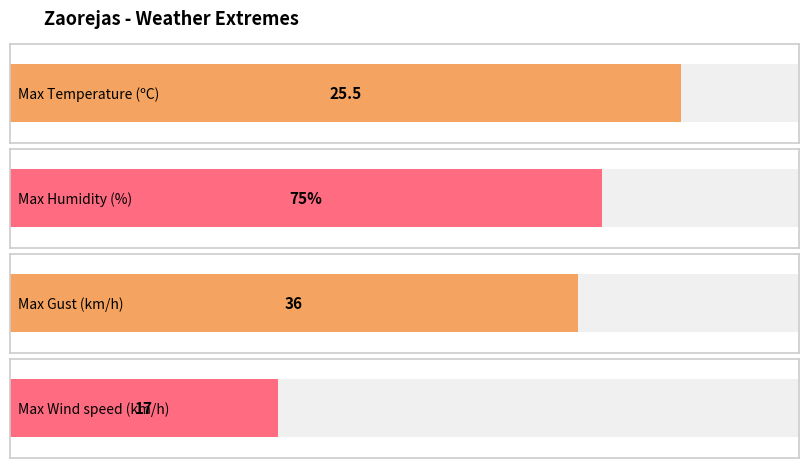

What is the difference between the maximum and minimum values in the Gust (km/h) series?

30.0